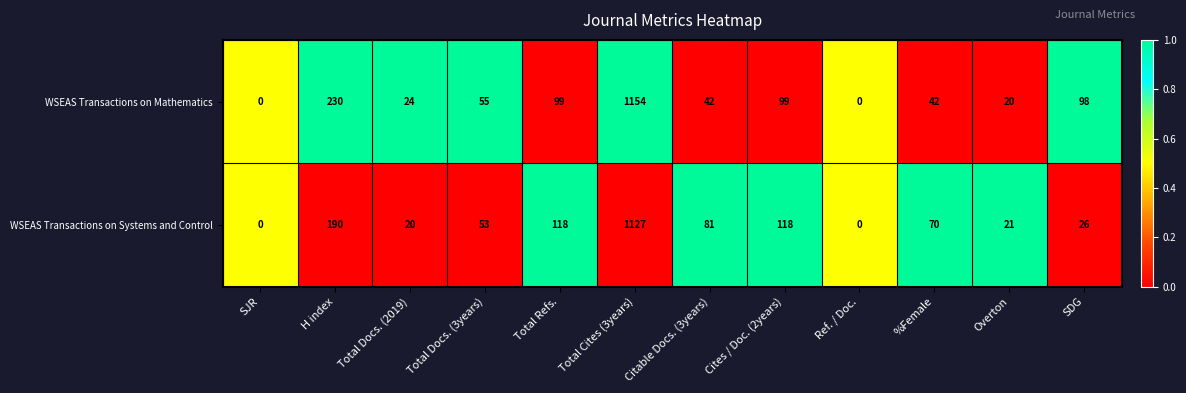

What is the greatest value displayed?

1154